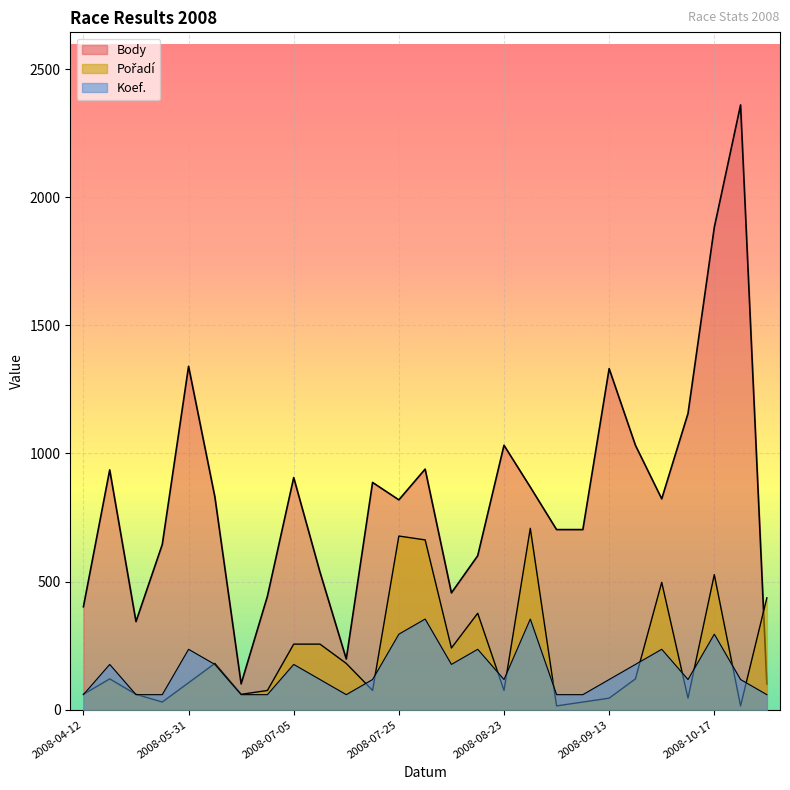

True or false: Koef. and Body cross at least once.

False